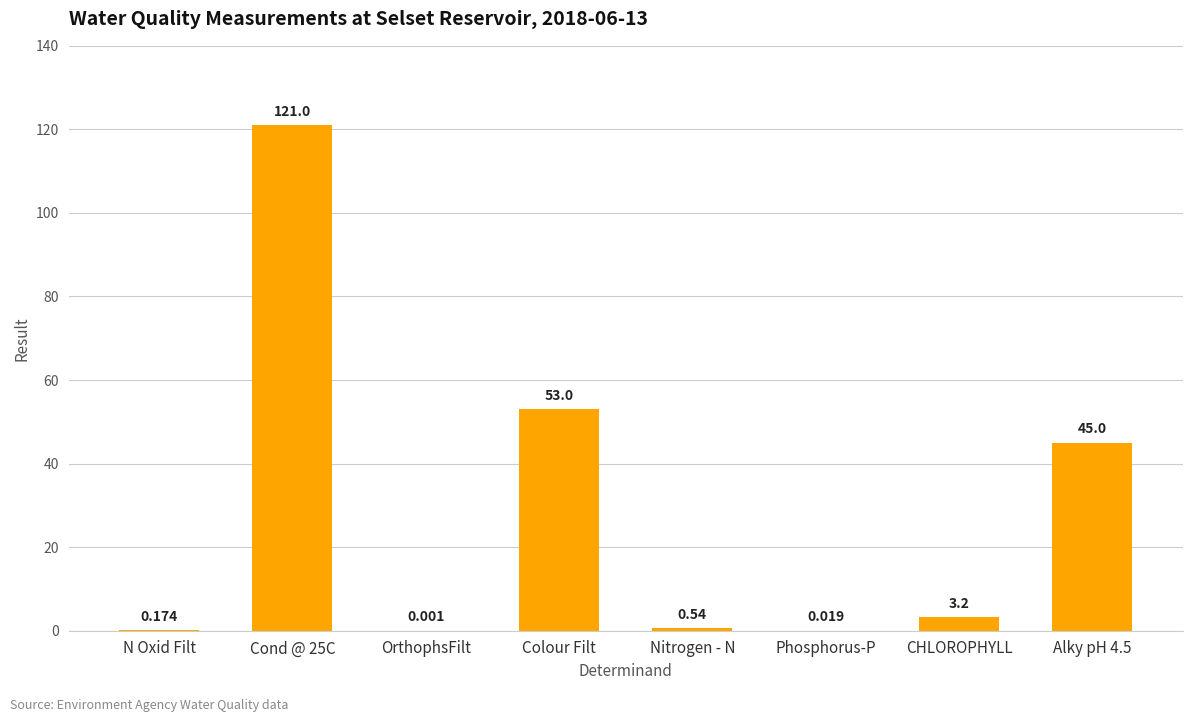

What is the change in value from N Oxid Filt to Nitrogen - N?

+0.4